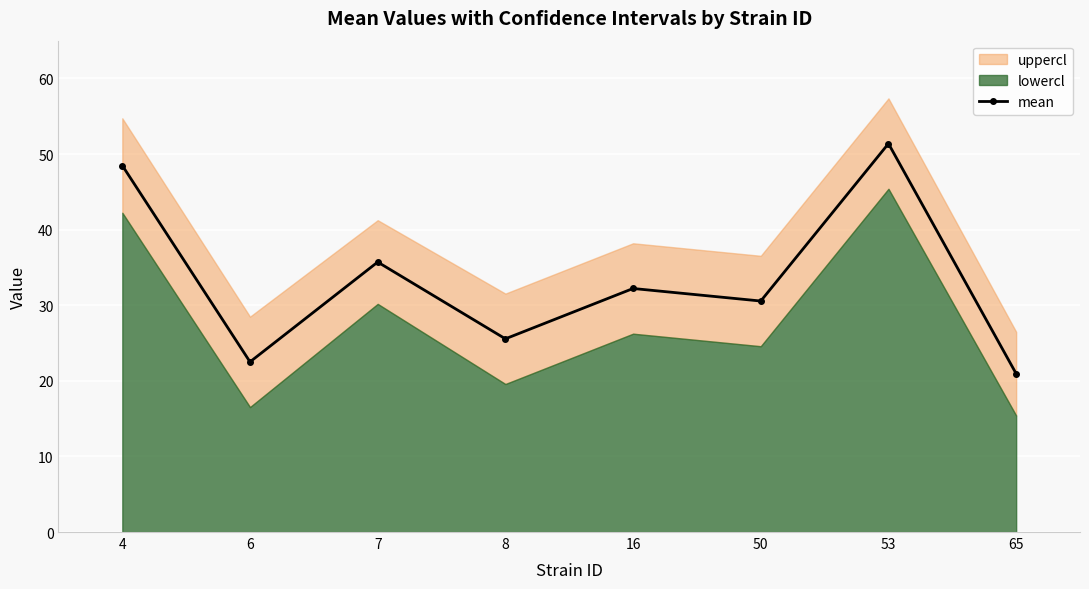

Reading left to right, extract all data points from this chart.

48.5	22.5	35.7	25.6	32.2	30.6	51.4	20.9